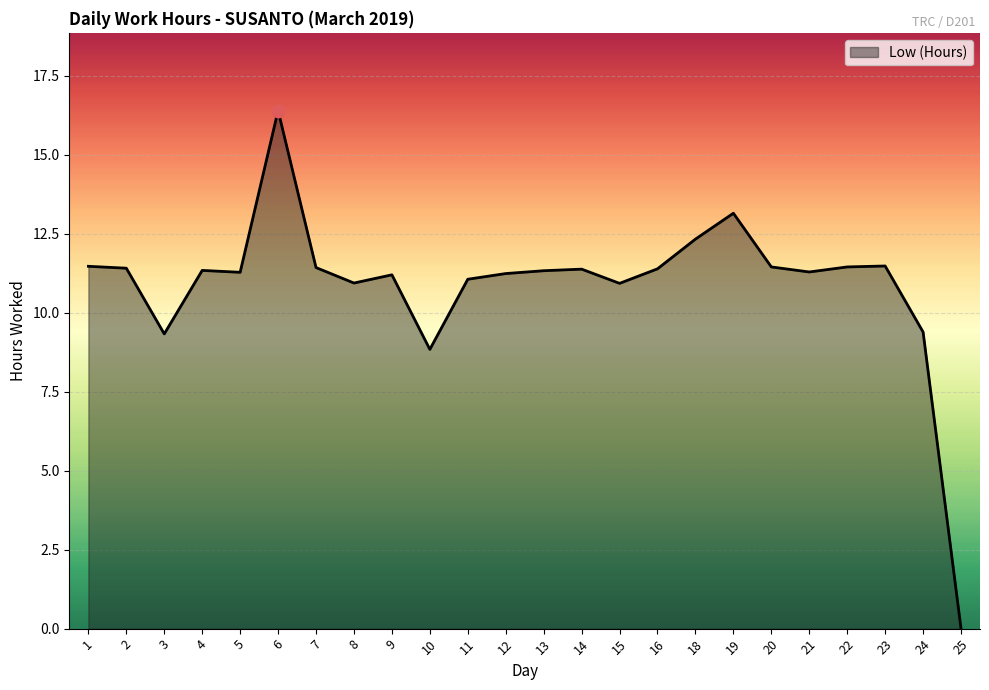

Which has a higher value, 9 or 2?

2